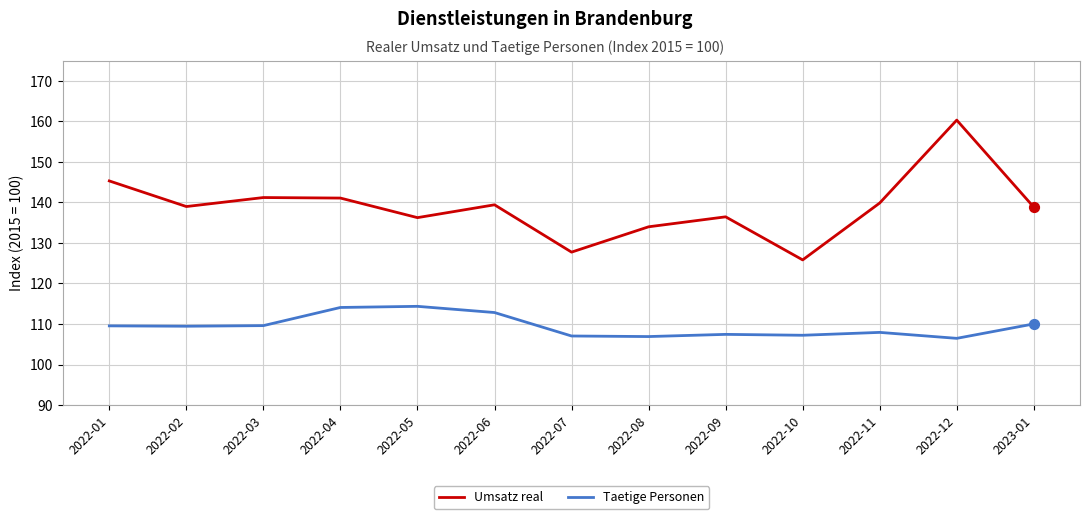

What is the total value across all series at 2022-08?

240.9